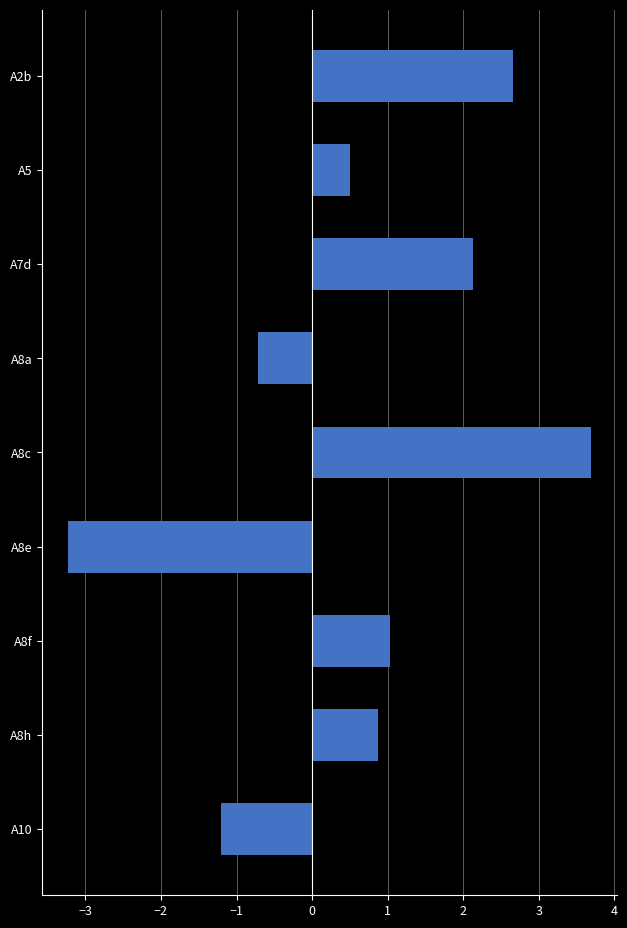

How many categories are shown in the chart?

9